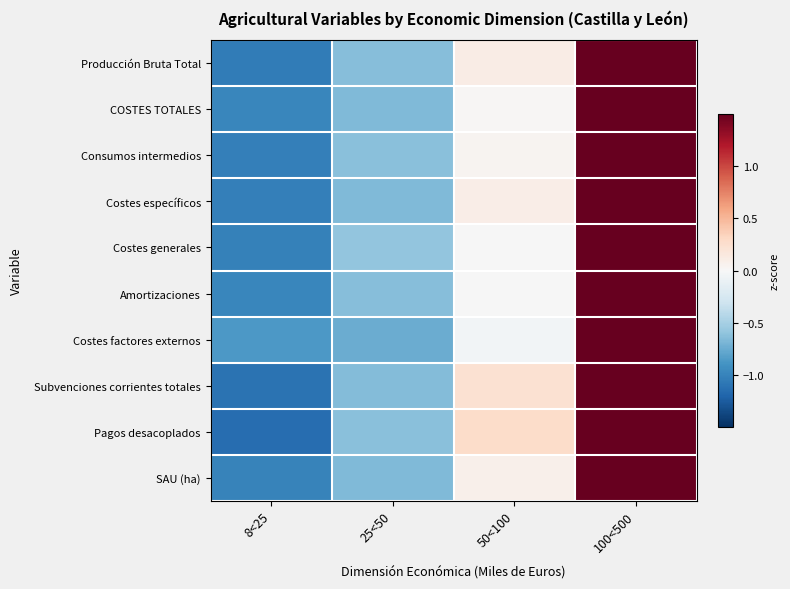

How many series are shown in this chart?

10